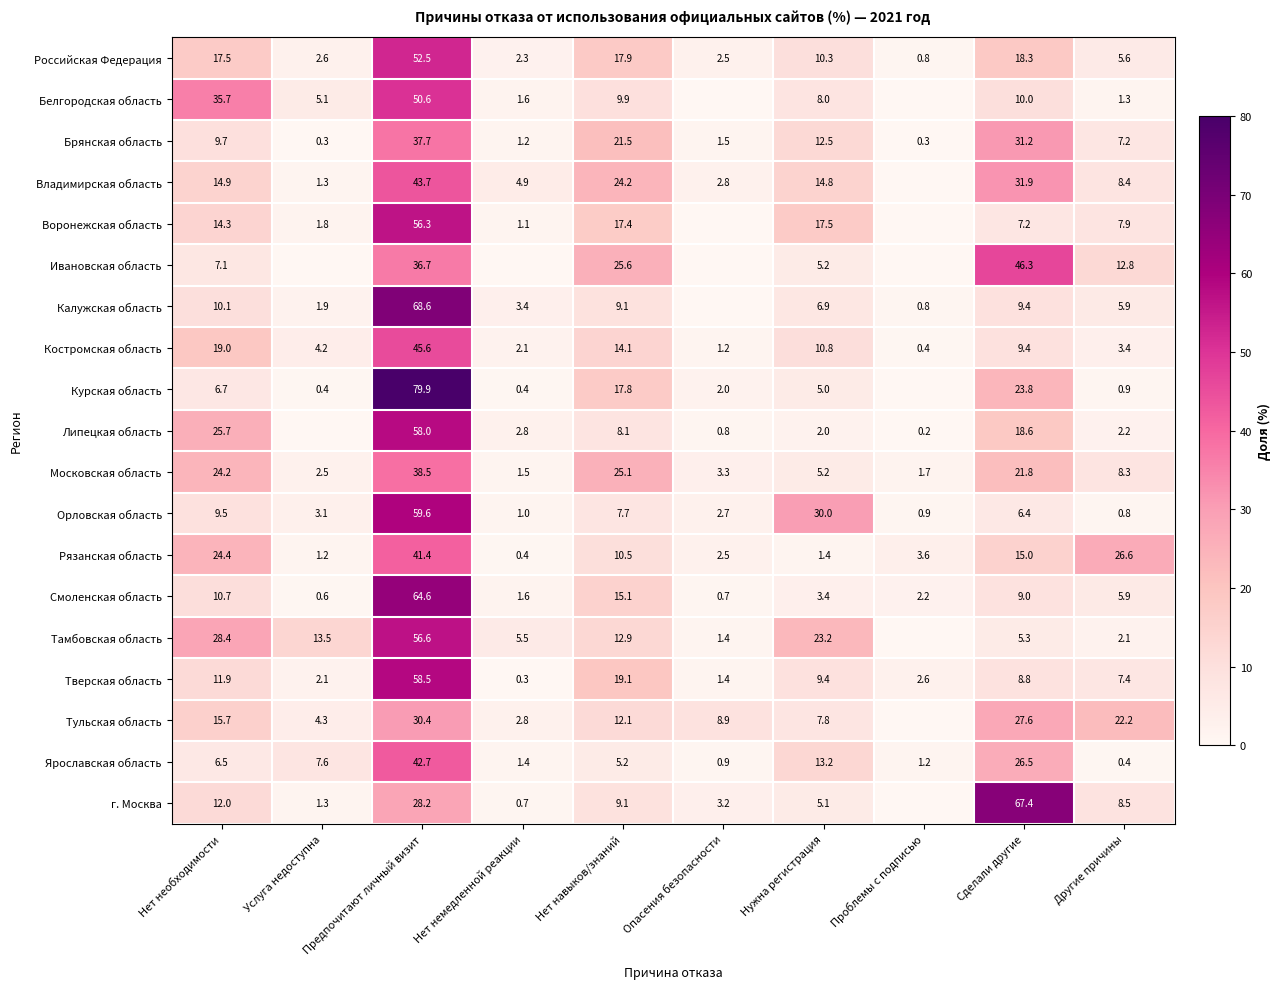

What is the approximate value of Смоленская область at Опасения безопасности?

0.7